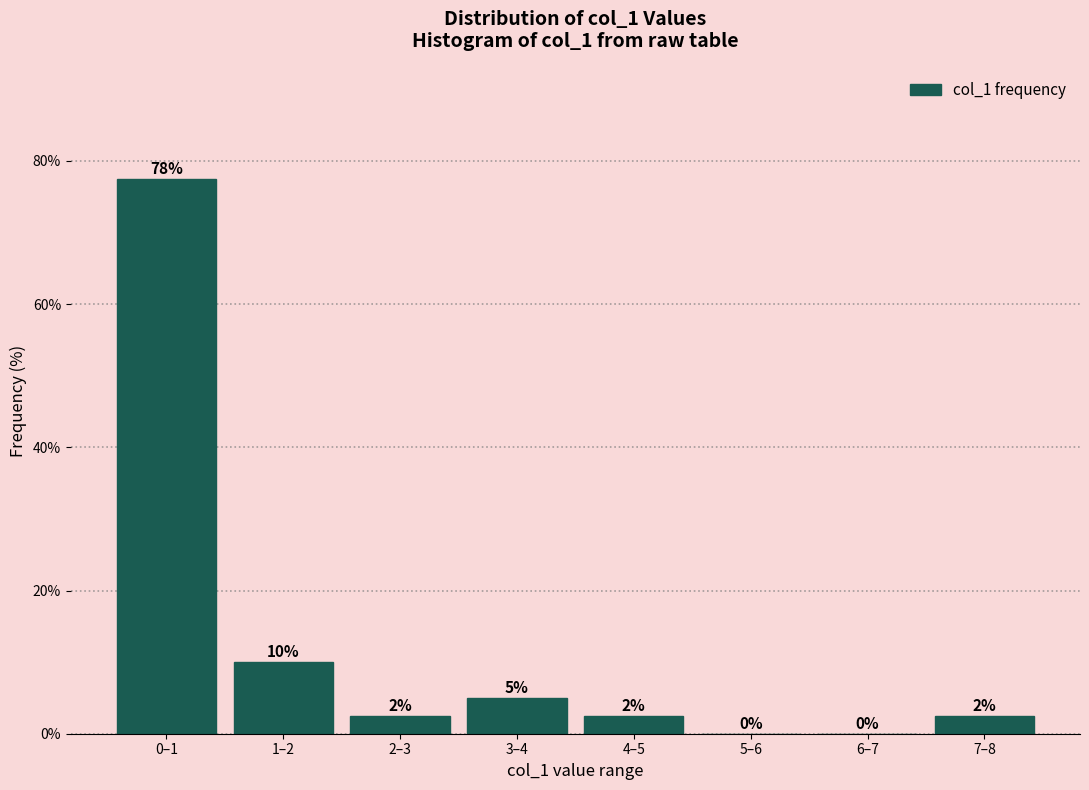

What is the change in value from 3–4 to 5–6?

-5.0